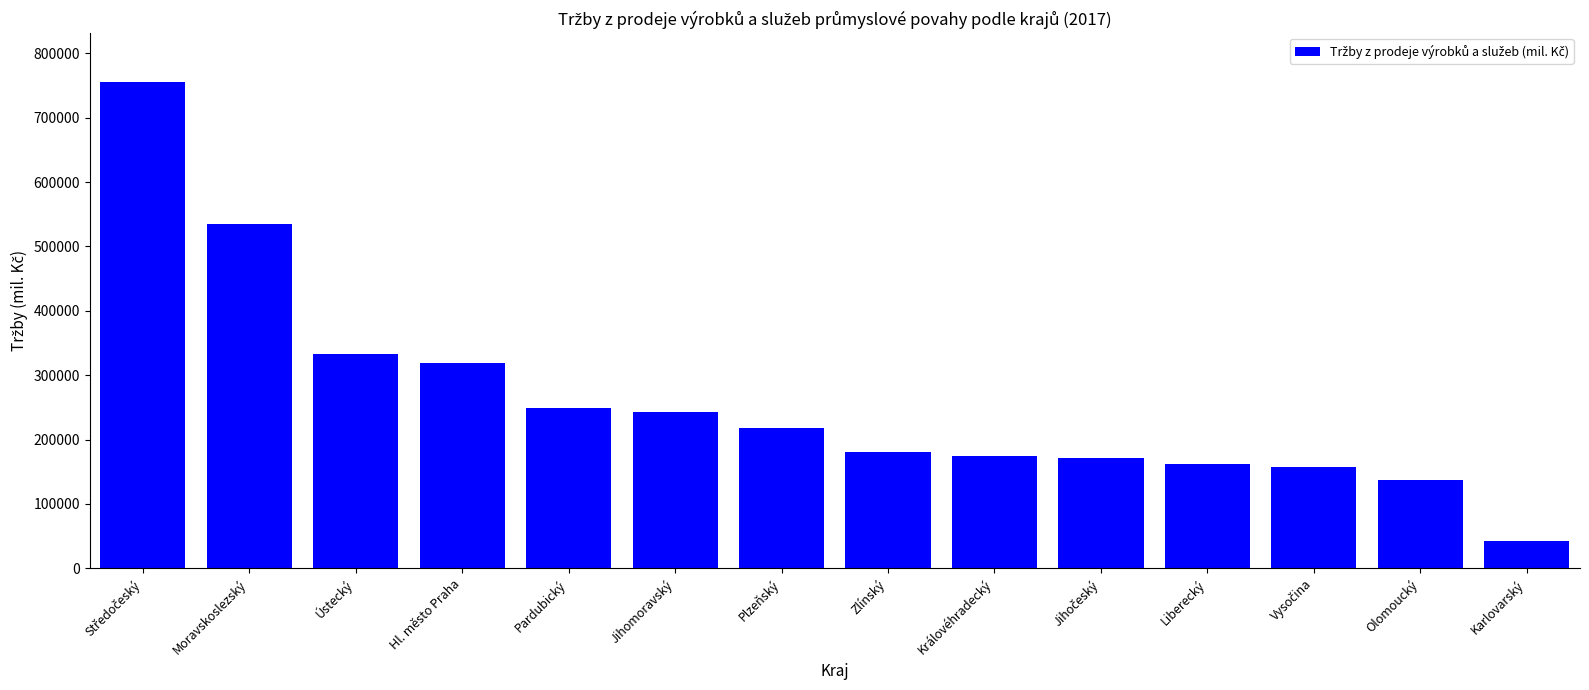

What is the sum of all values?

3675549.9